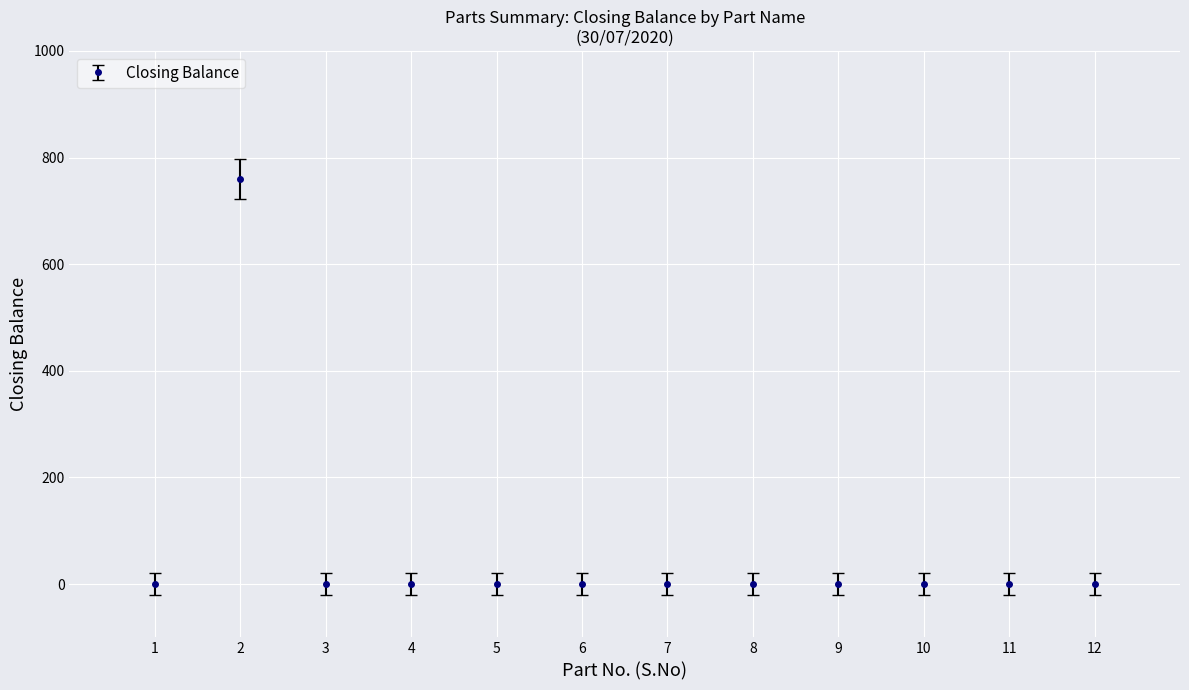

What is the maximum value shown in the chart?

760